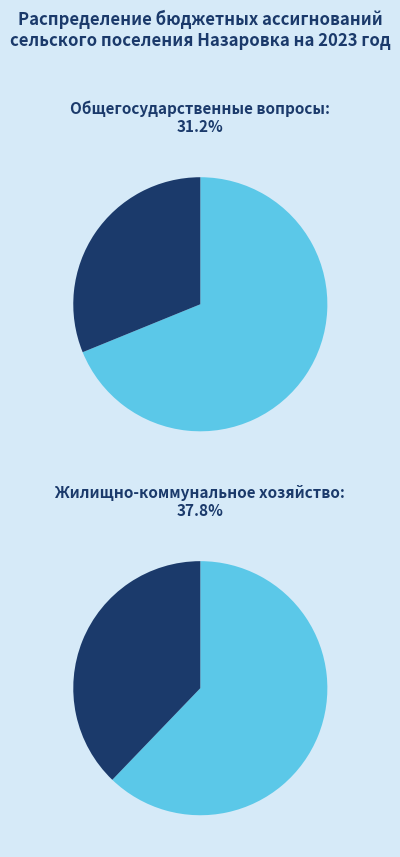

Which has a higher value, НАЦИОНАЛЬНАЯ ОБОРОНА or ОБЩЕГОСУДАРСТВЕННЫЕ ВОПРОСЫ?

ОБЩЕГОСУДАРСТВЕННЫЕ ВОПРОСЫ